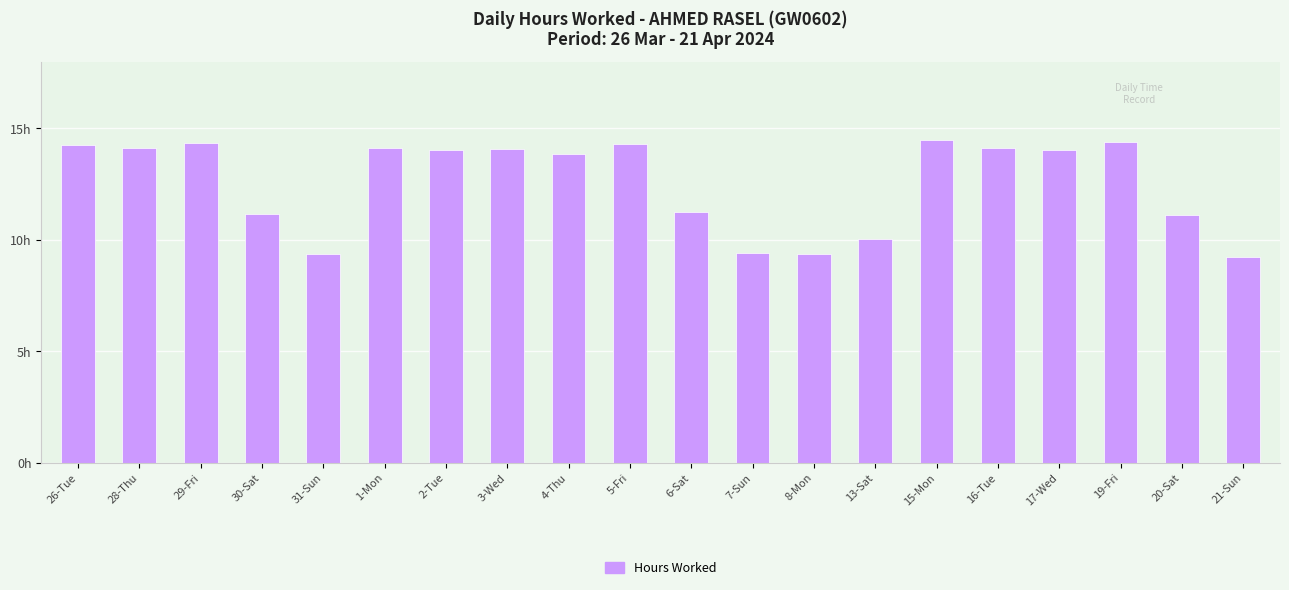

Between 19-Fri and 7-Sun, which is larger?

19-Fri